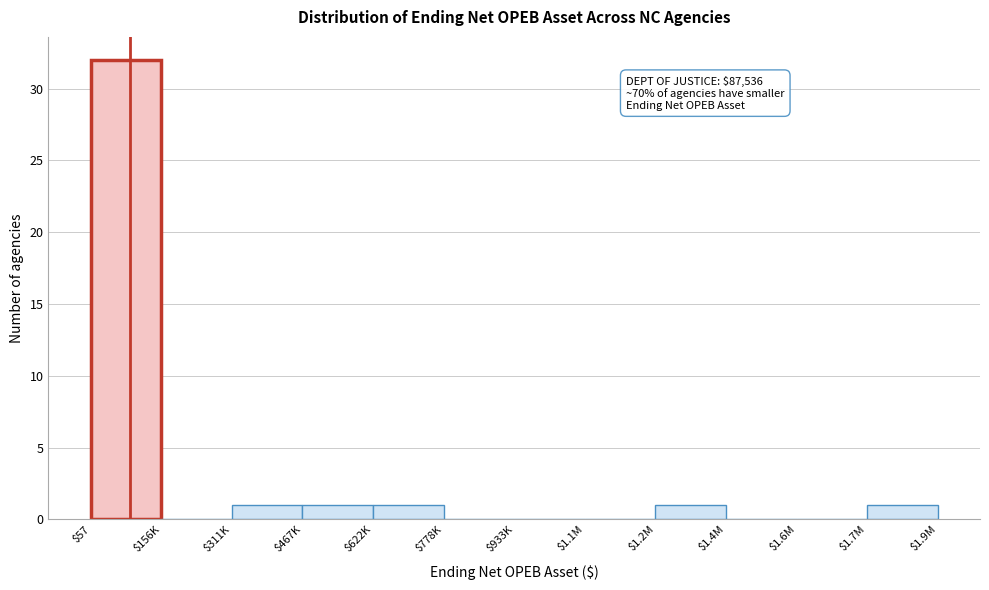

What is the maximum value shown in the chart?

32